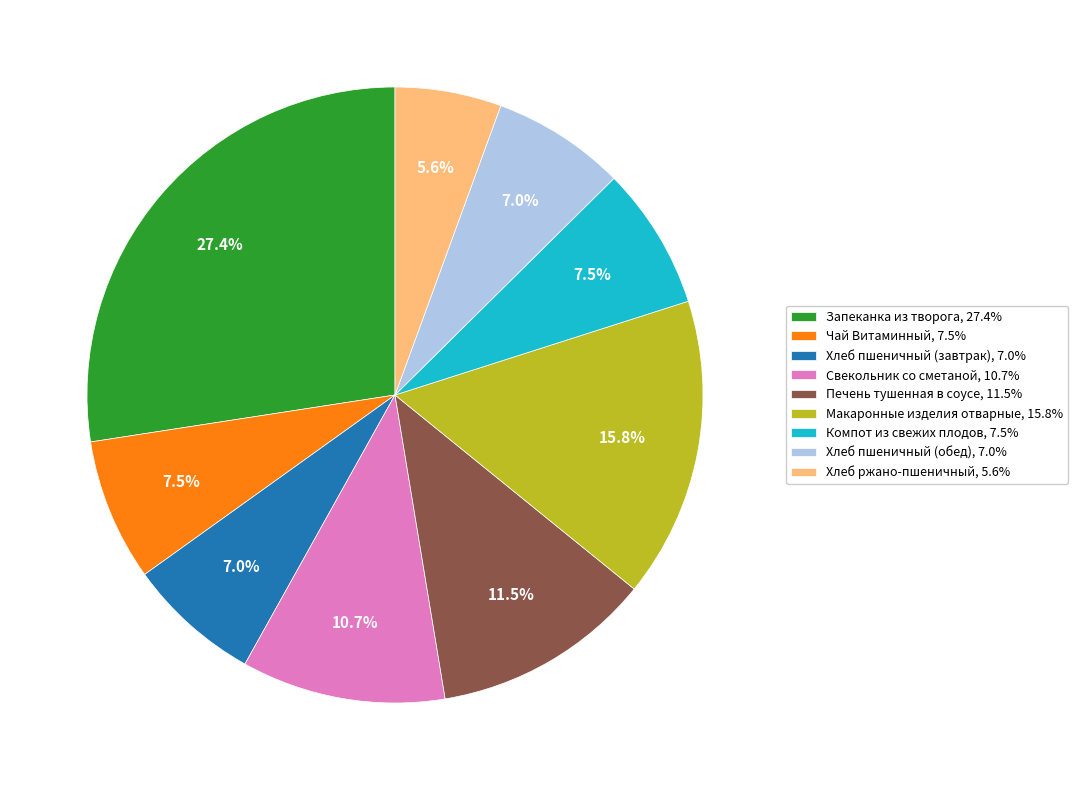

What is the ratio of the value at Макаронные изделия отварные to the value at Компот из свежих плодов?

2.1